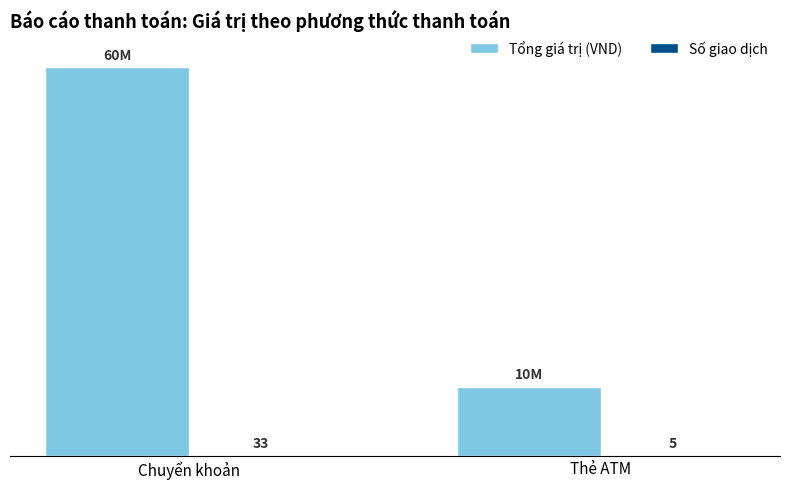

What position from the left is Thẻ ATM?

2